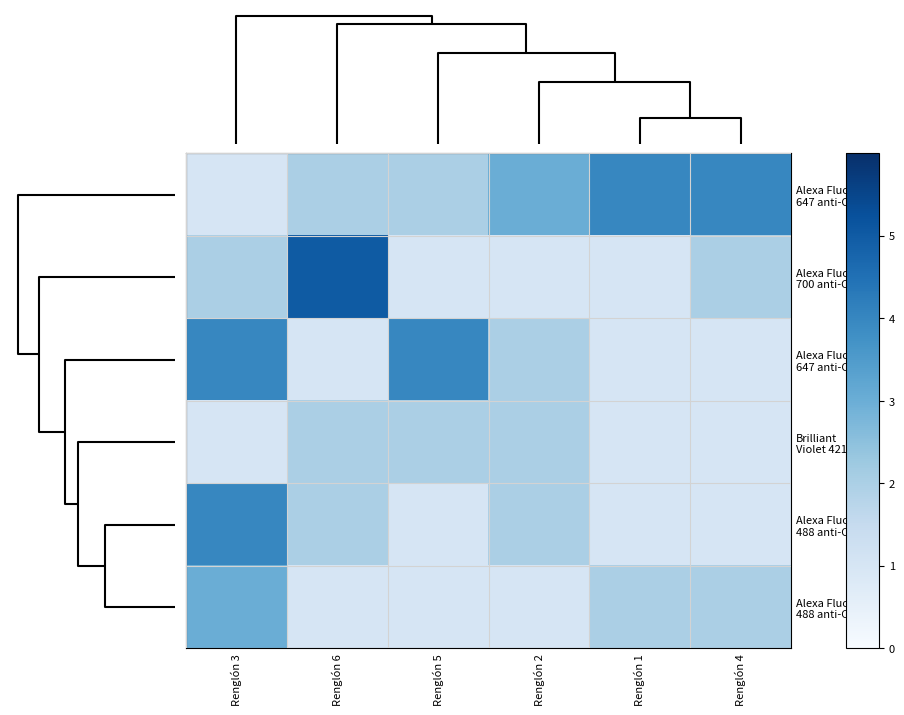

What is the minimum value shown in the chart?

1